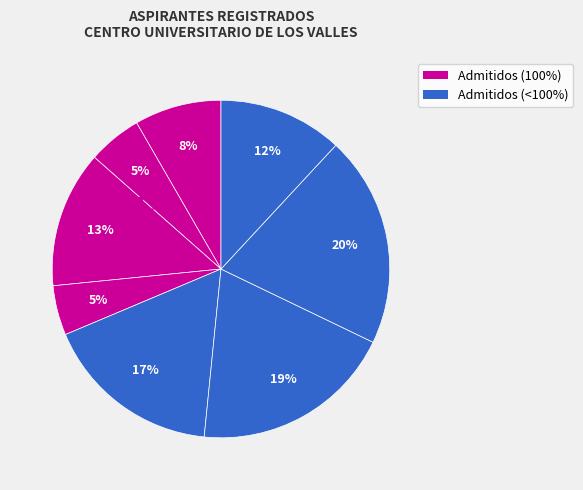

How many segments does this pie chart have?

8